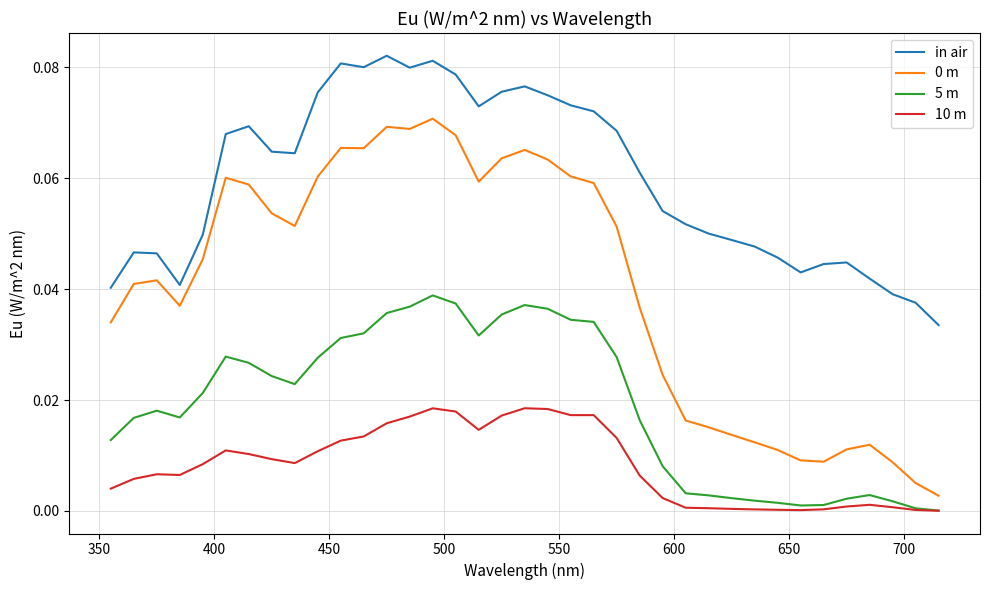

Which series has the largest total across all categories?

in air